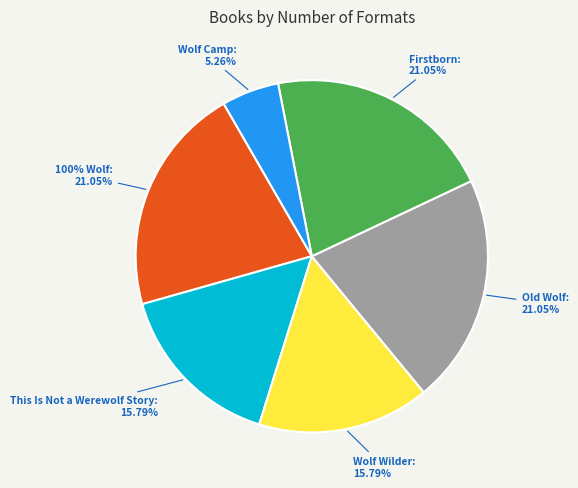

Does Wolf Camp account for over 50% of the chart?

No